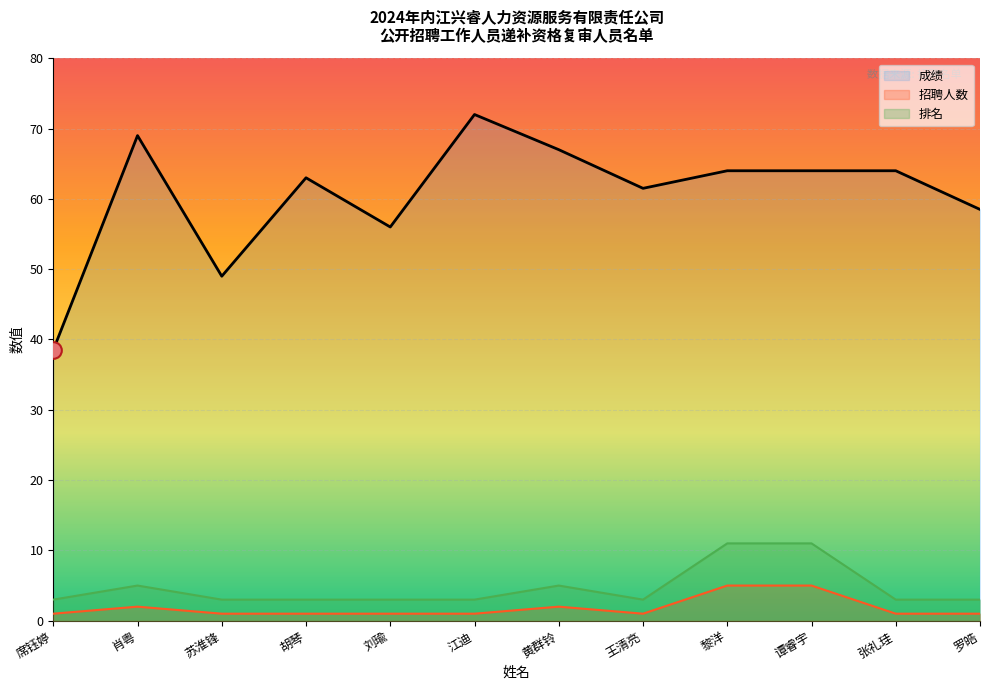

What is the maximum value for 招聘人数?

5.0